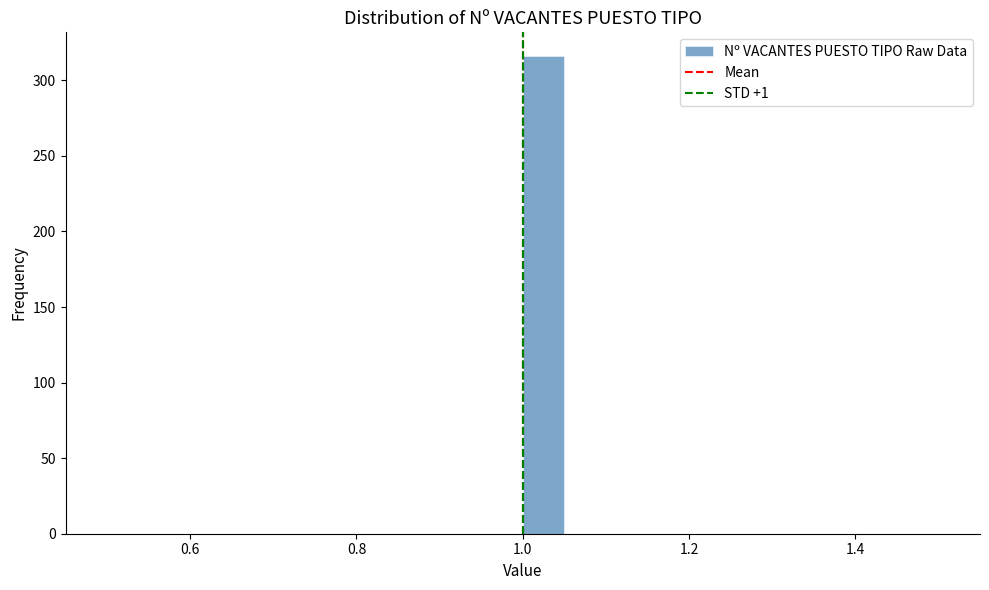

Read against the x-axis, roughly where is the centre of the tallest bar?

1.02